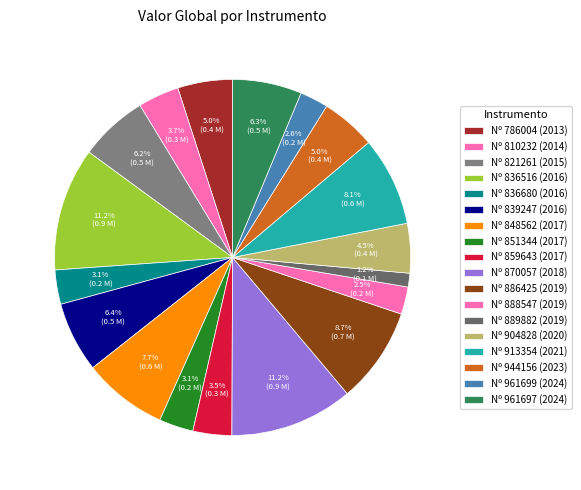

Approximately how many times larger is the value at Nº 961697 (2024) compared to Nº 904828 (2020)?

1.4